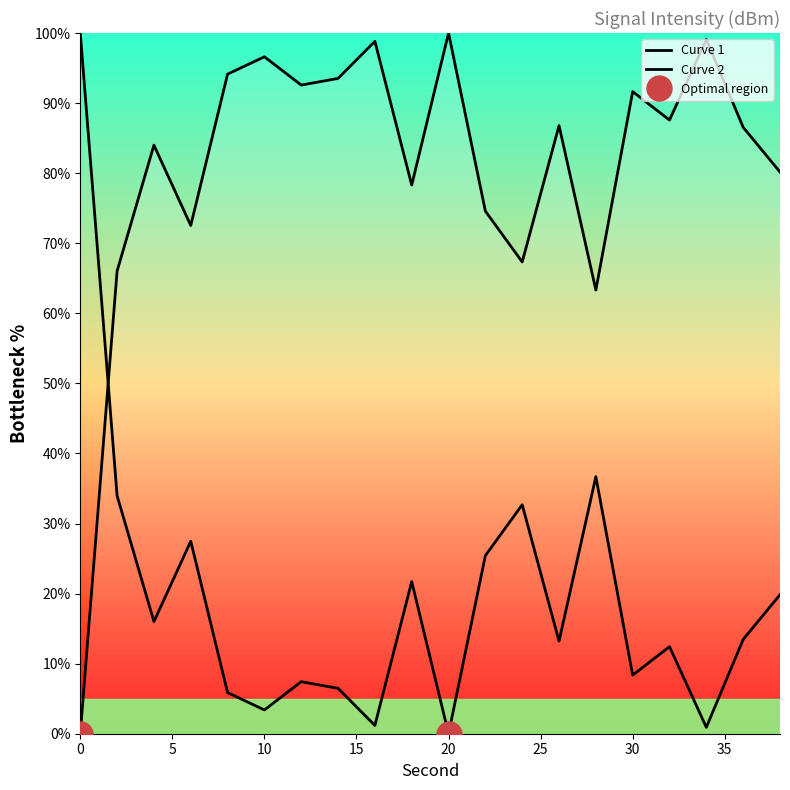

How many lines are shown in the chart?

2